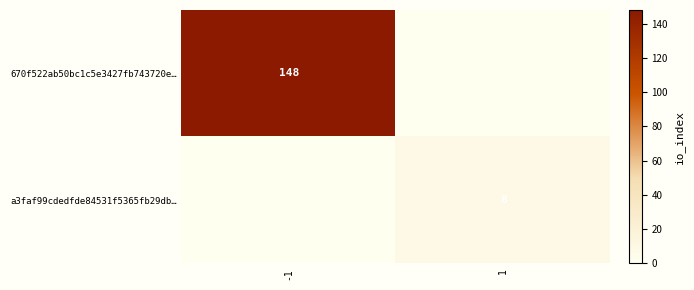

Which series has the widest spread of values?

670f522ab50bc1c5e3427fb743720e…